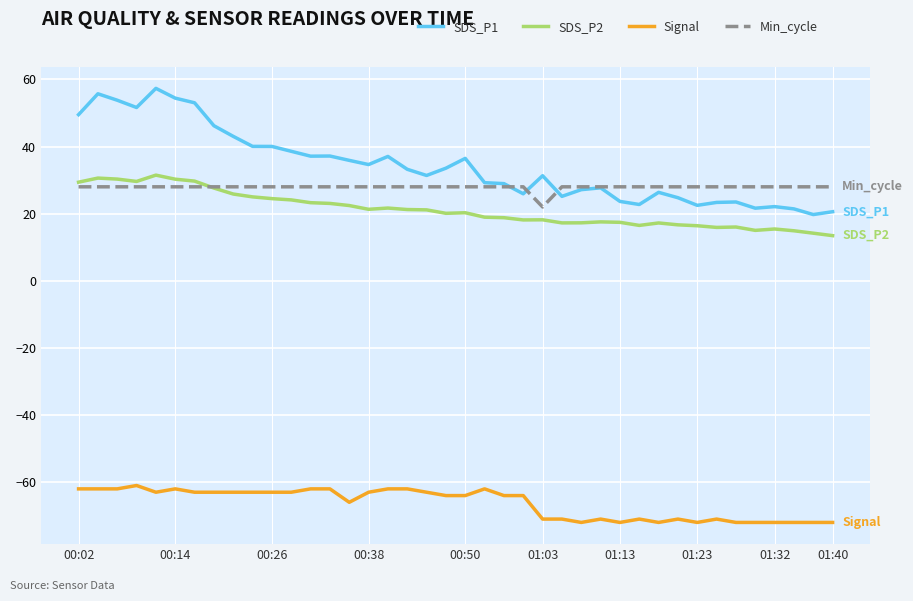

What is the maximum value for Min_cycle?

28.0